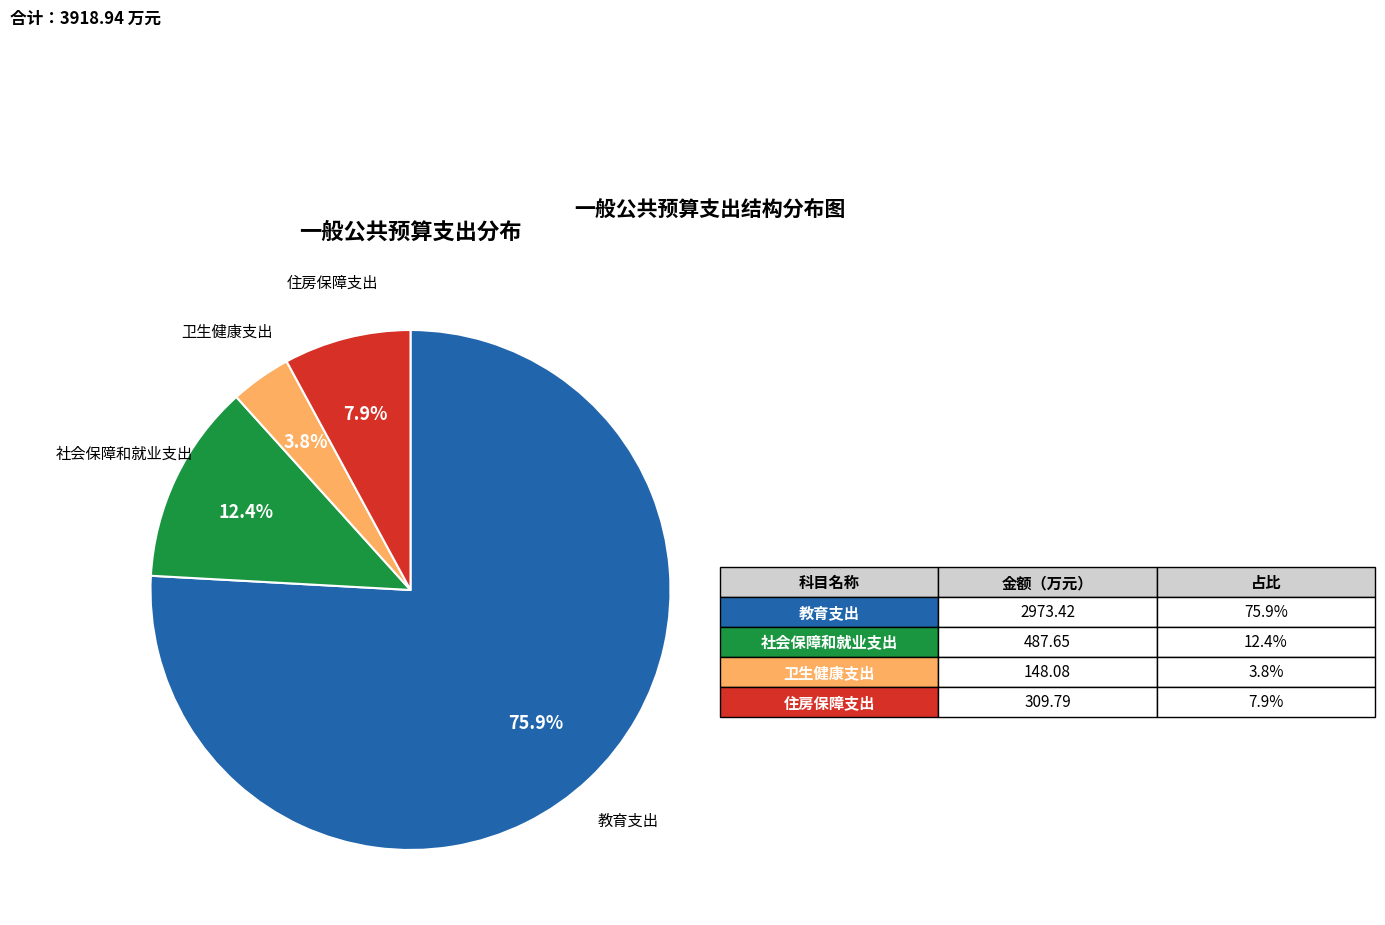

How many segments does this pie chart have?

4